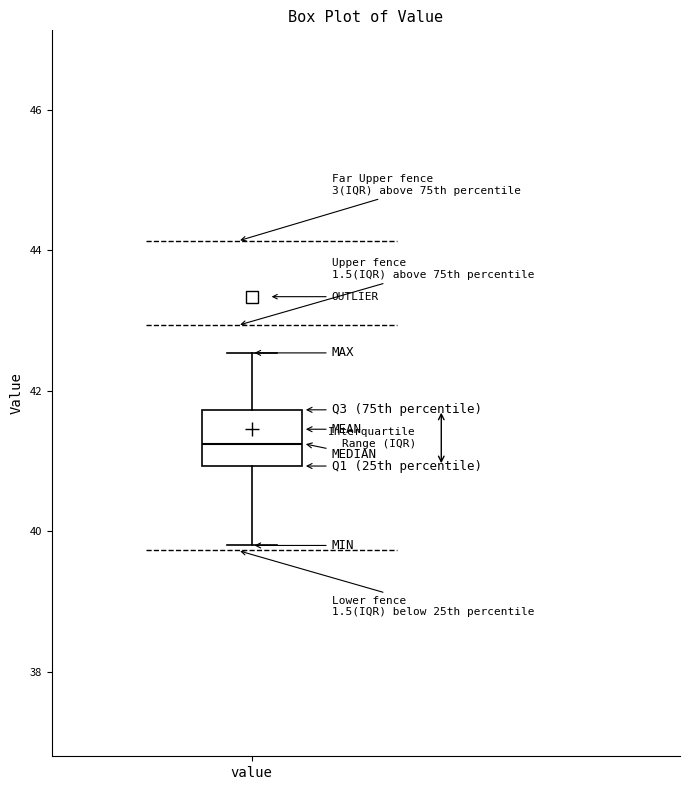

Read this box plot against the y-axis: the position of the median line, the range covered by the box, and the ends of both whiskers. The values are not printed on the chart, so give them approximately, as read against the axis.

median 41.2, box 41.0 to 41.8, whiskers 39.8 to 42.6